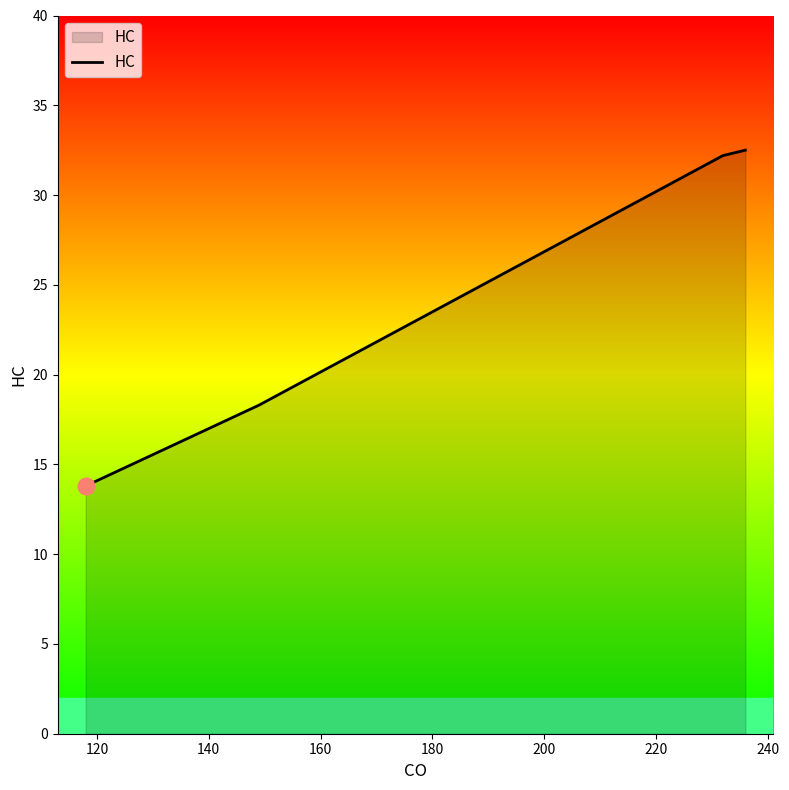

How many lines are shown in the chart?

1